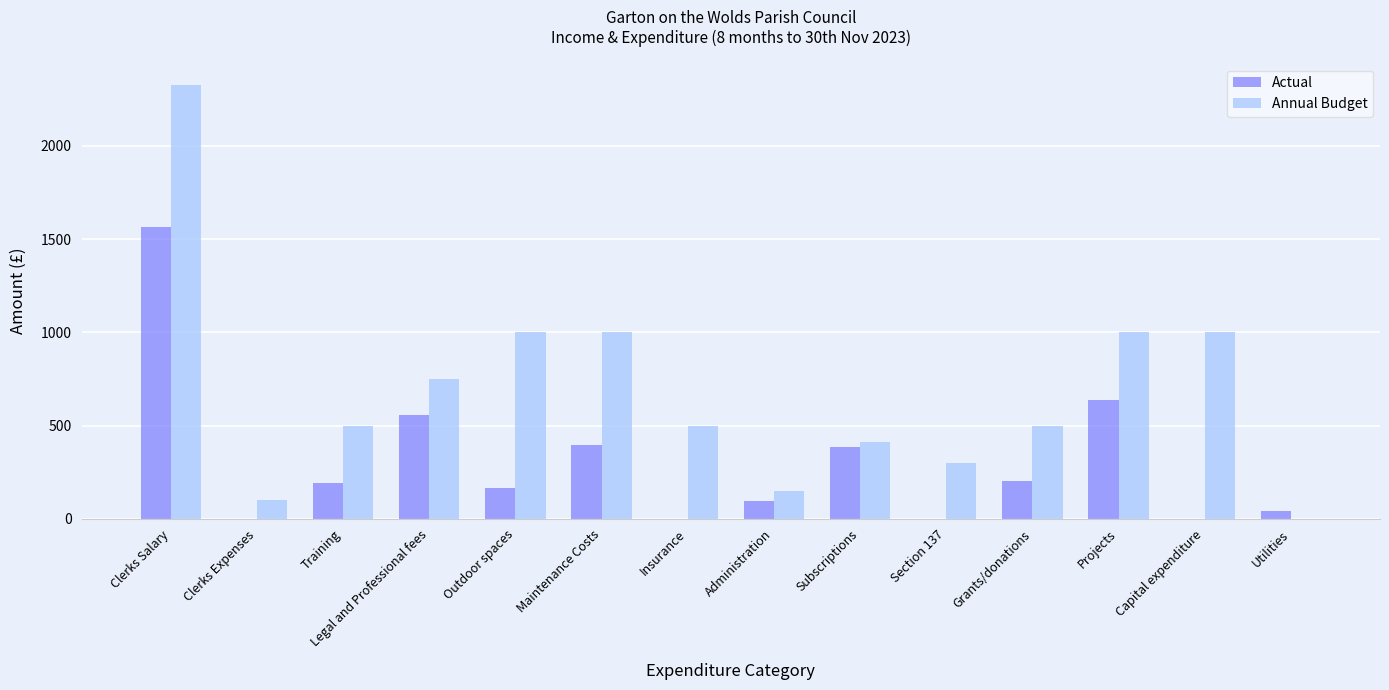

Is the value of Actual at Projects greater than the value of Annual Budget at Projects?

No